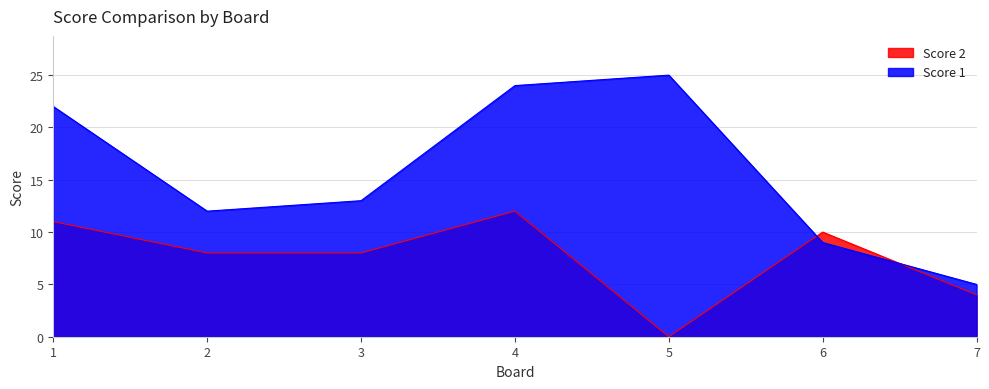

List the series in order of their overall mean, lowest first.

Score 2, Score 1